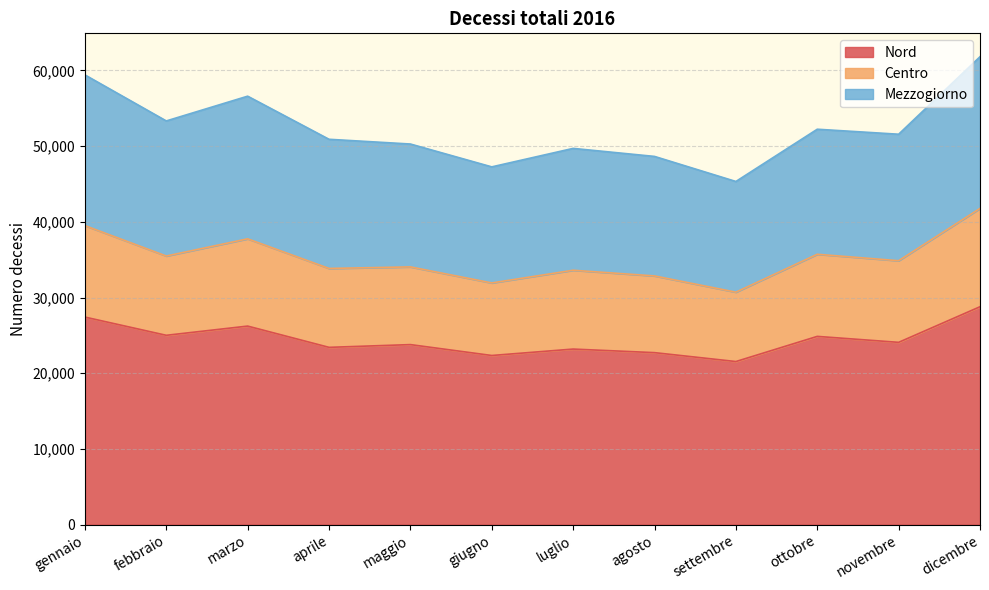

Is the value of Centro at gennaio greater than the value of Mezzogiorno at aprile?

No